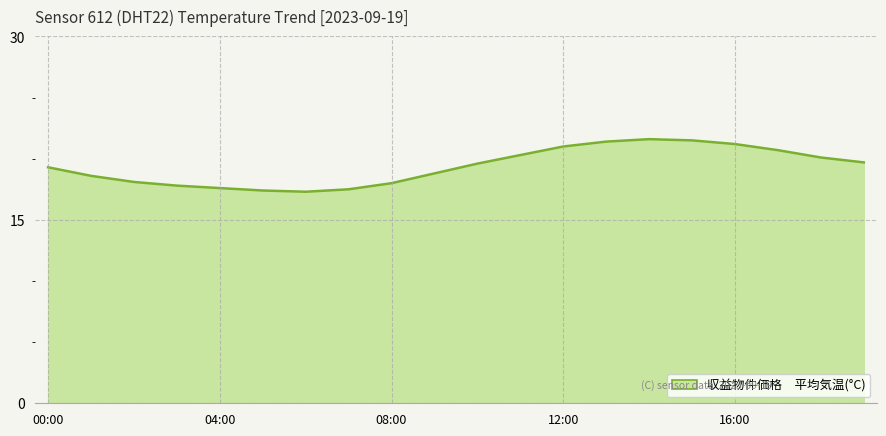

What is the greatest value displayed?

21.6